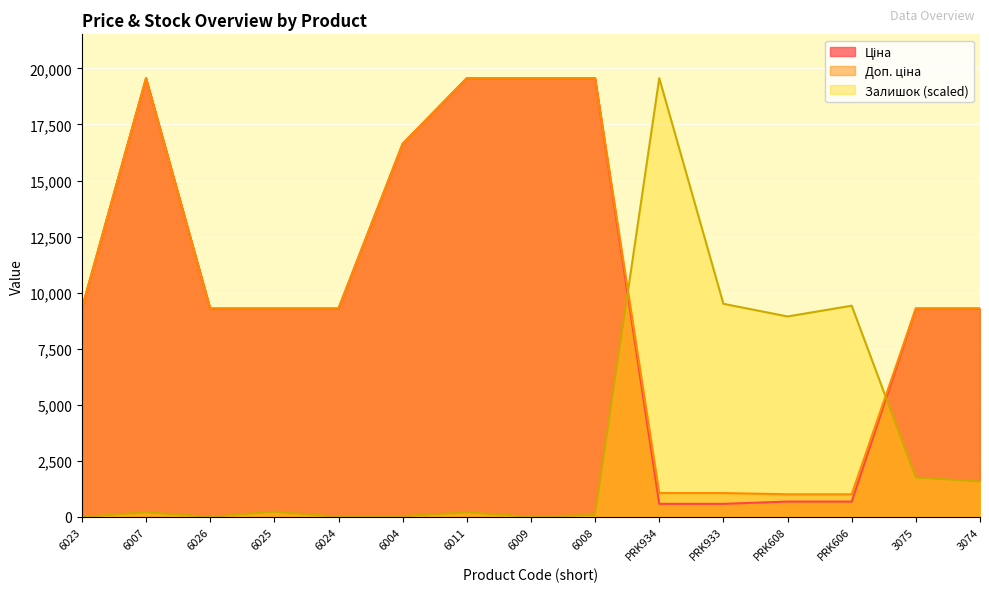

At which label does Доп. ціна first exceed 9290?

6023